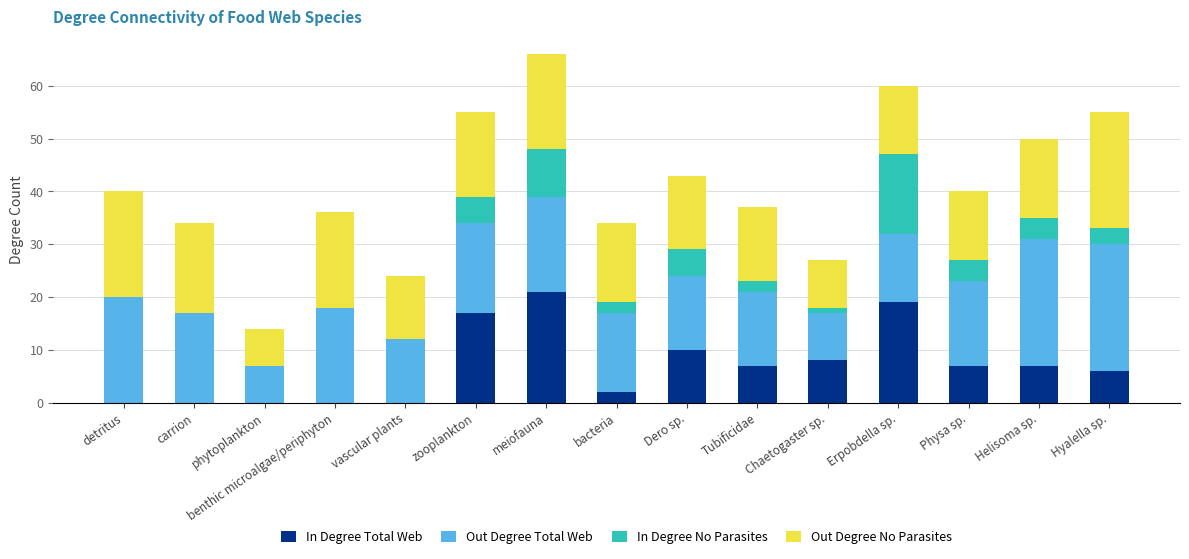

Does the chart contain stacked bars?

Yes